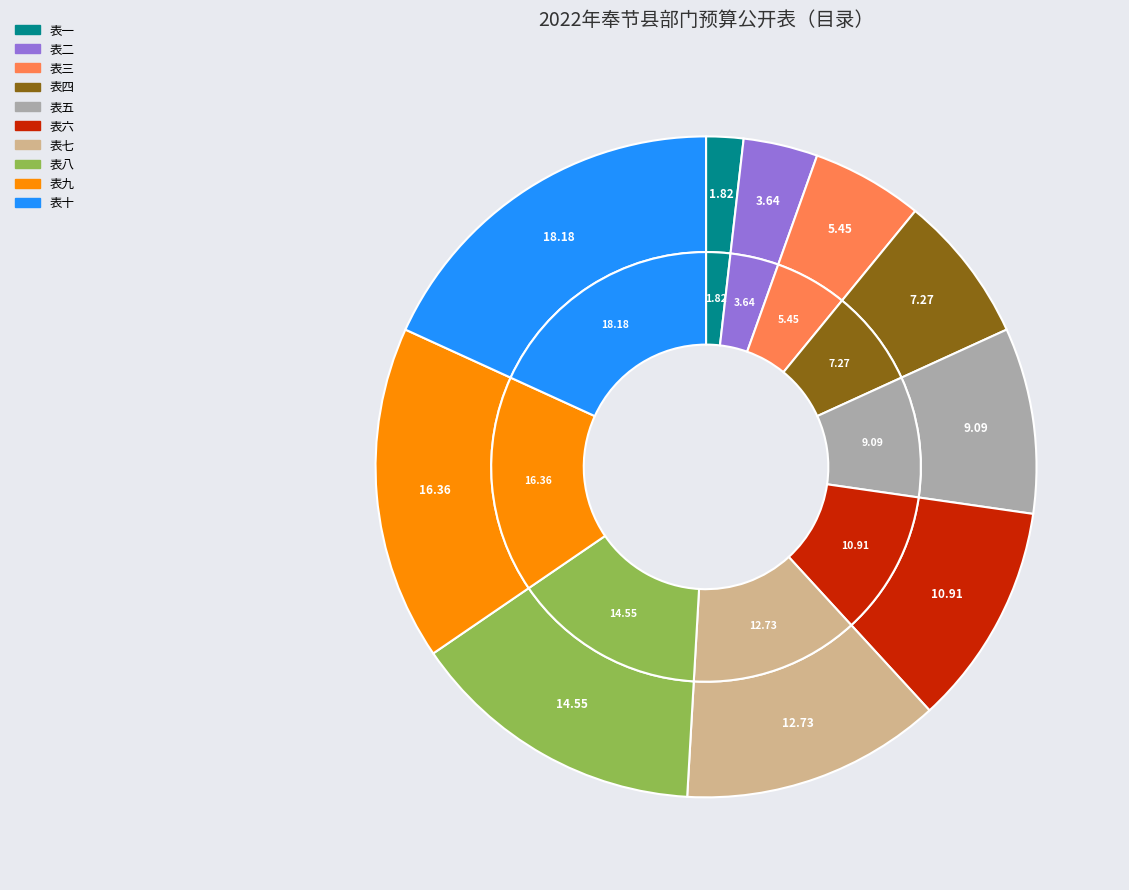

What is the ratio of the value at 表一 to the value at 表三?

0.3